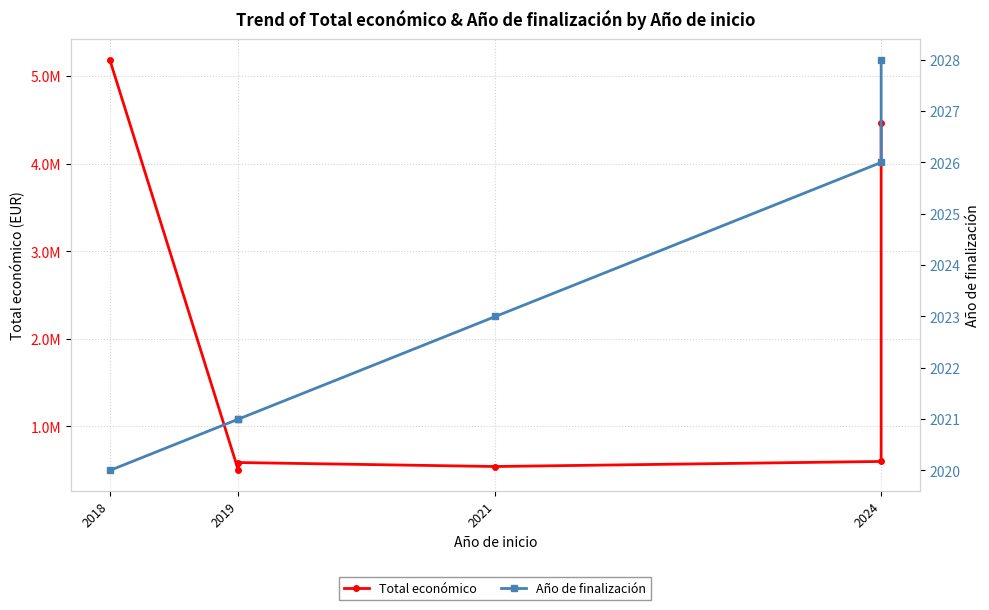

At which label does Total económico first exceed 599992?

2018